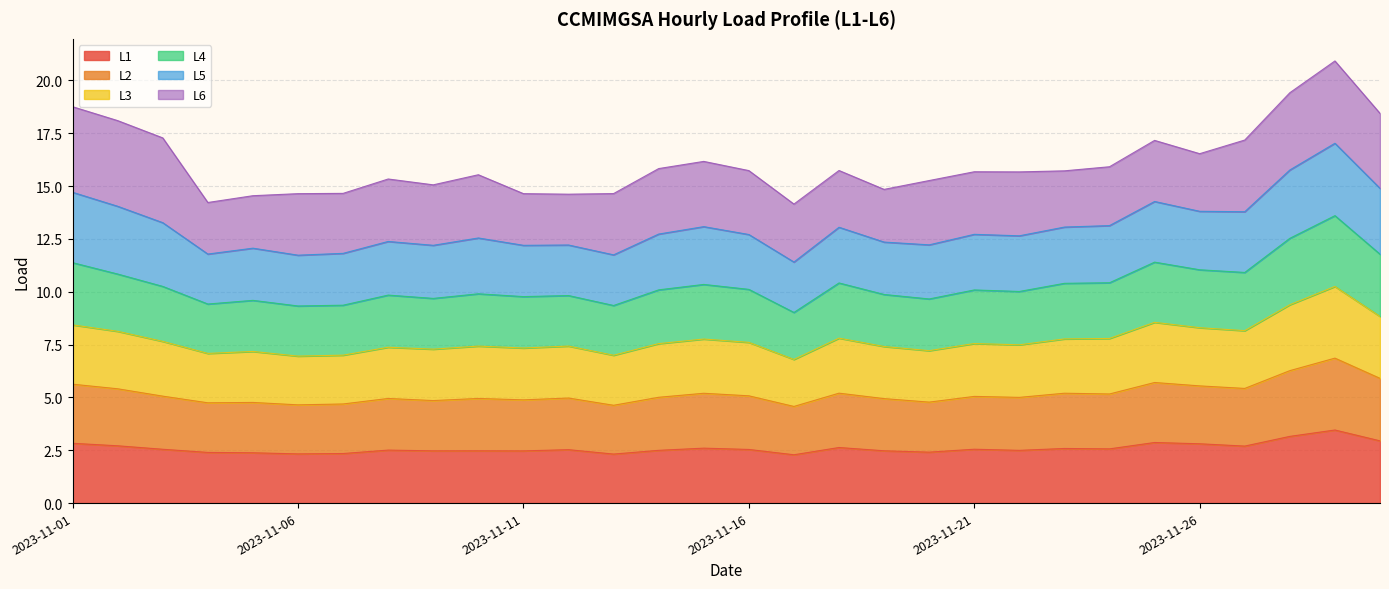

The value of L1 at 2023-11-26 is 2.8. True or false?

True